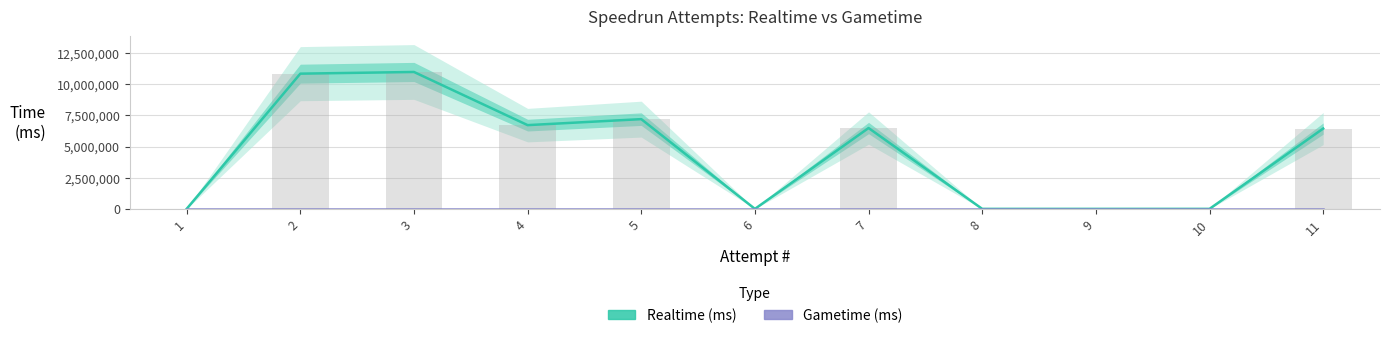

Are the bars horizontal?

No